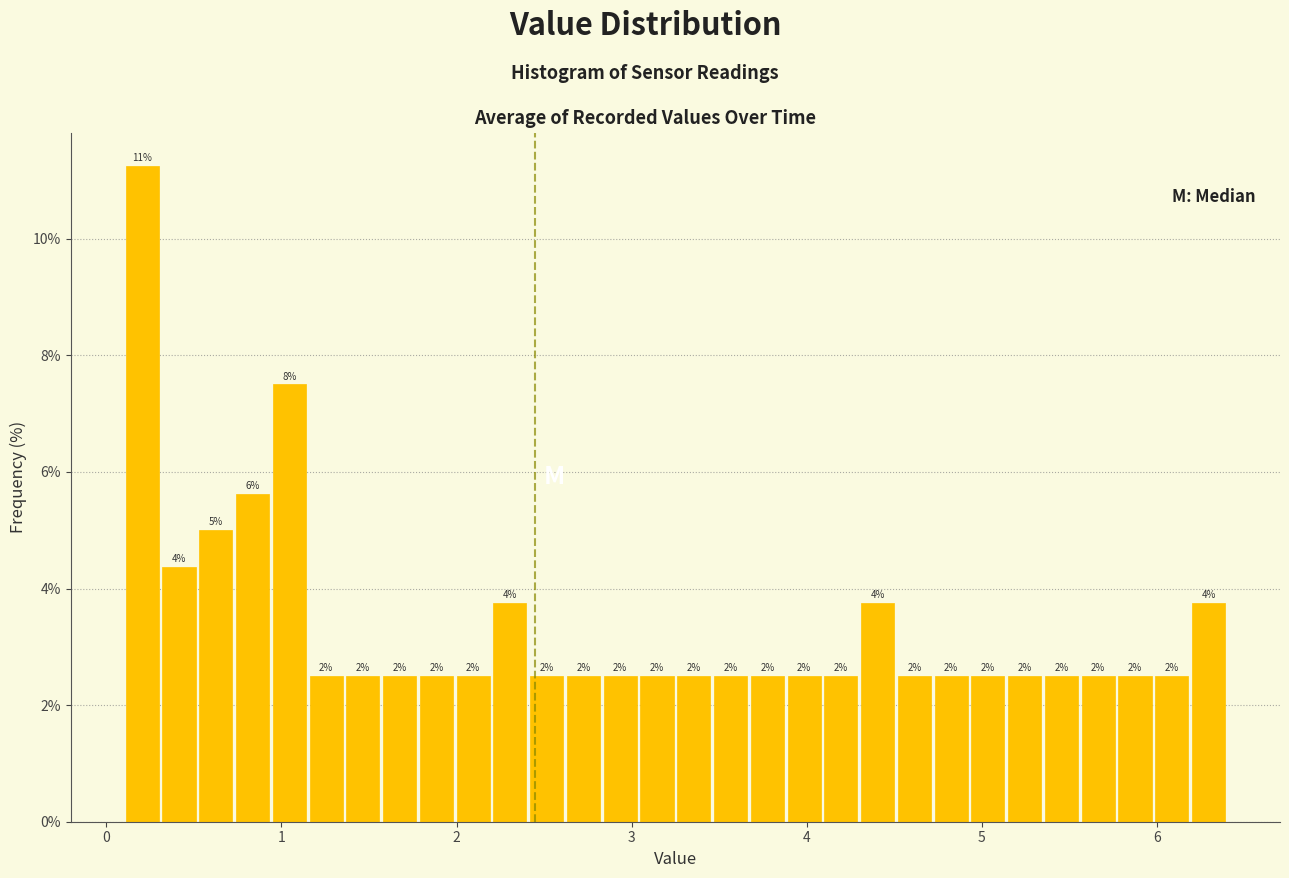

Read against the x-axis, roughly where is the centre of the tallest bar?

0.2